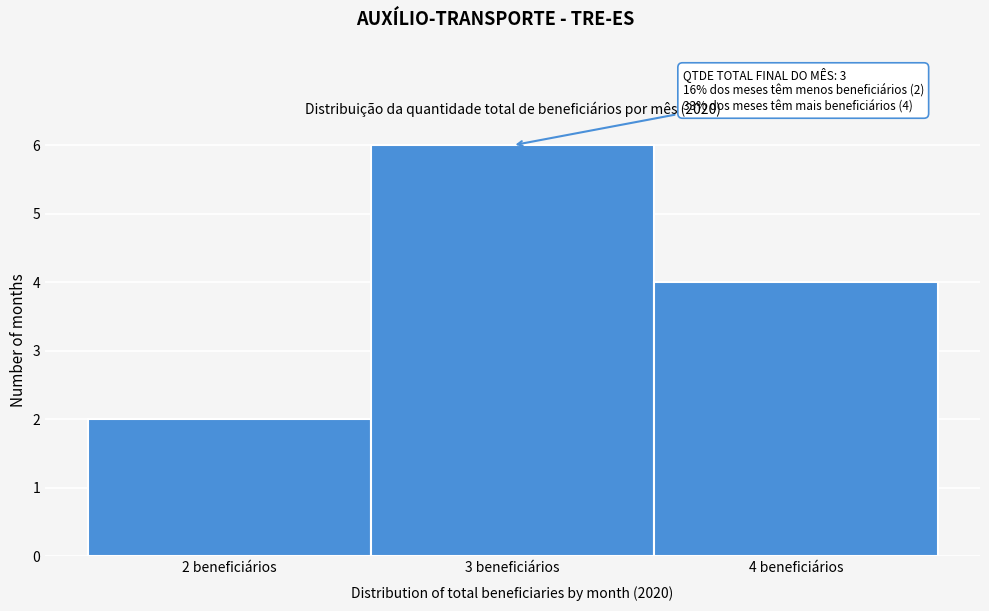

Over which range of the x-axis is the bar tallest?

2.5 to 3.5